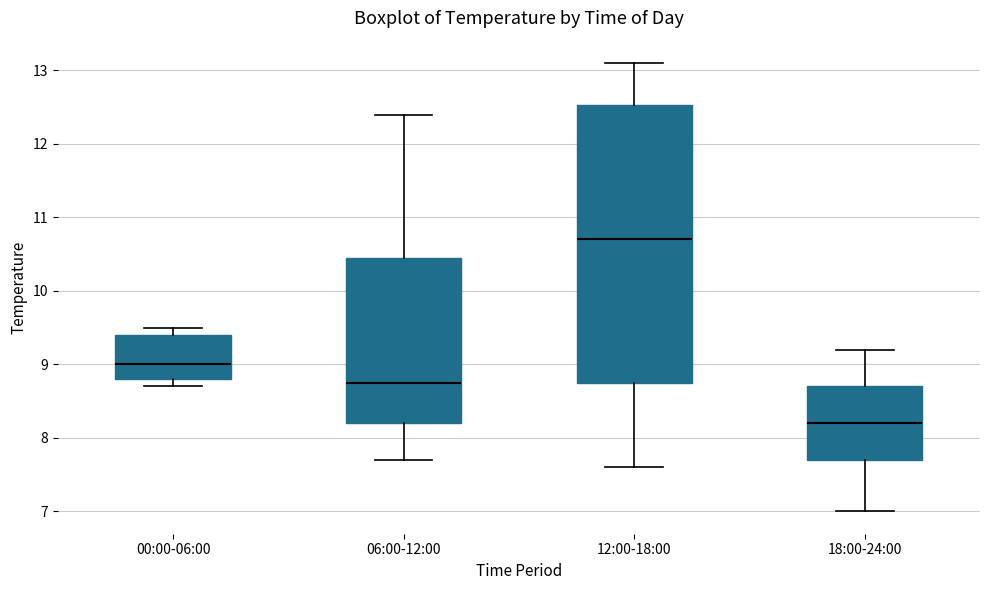

Reading left to right, read every box against the y-axis: the position of its median line, the range the box covers, and the ends of its whiskers. The values are not printed on the chart, so give them approximately, as read against the axis.

00:00-06:00: median 9.0, box 8.8 to 9.4, whiskers 8.7 to 9.5
06:00-12:00: median 8.8, box 8.2 to 10.5, whiskers 7.7 to 12.4
12:00-18:00: median 10.7, box 8.8 to 12.5, whiskers 7.6 to 13.1
18:00-24:00: median 8.2, box 7.7 to 8.7, whiskers 7.0 to 9.2